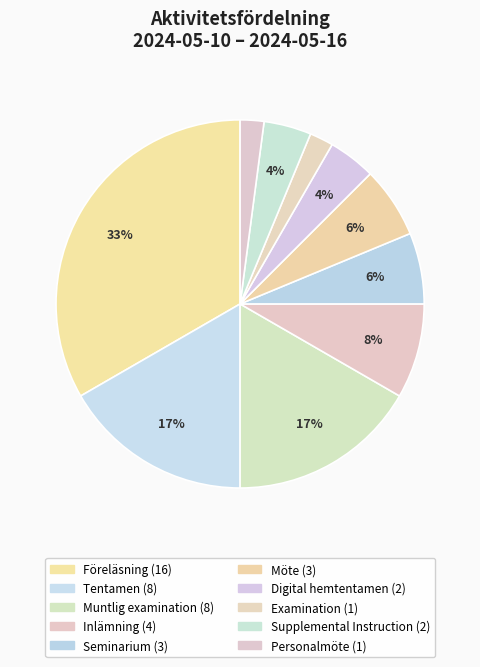

How many slices are in this pie chart?

10